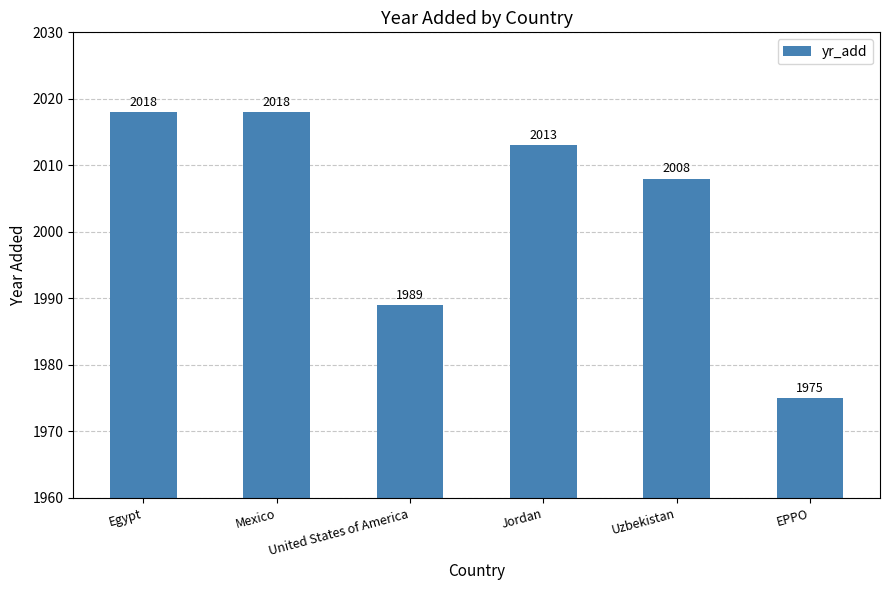

Reading right to left, transcribe all the data shown in this chart.

EPPO=1975	Uzbekistan=2008	Jordan=2013	United States of America=1989	Mexico=2018	Egypt=2018